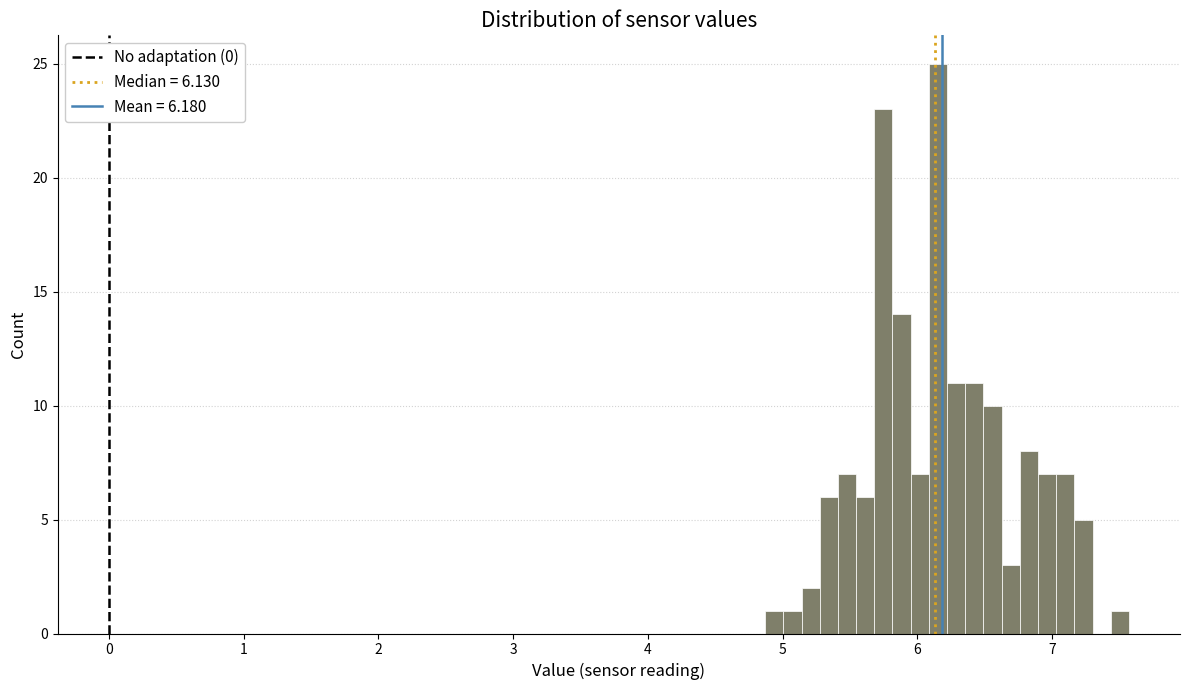

Around what value on the x-axis is the tallest bar? Give the approximate position of its centre, as read against the axis.

6.2